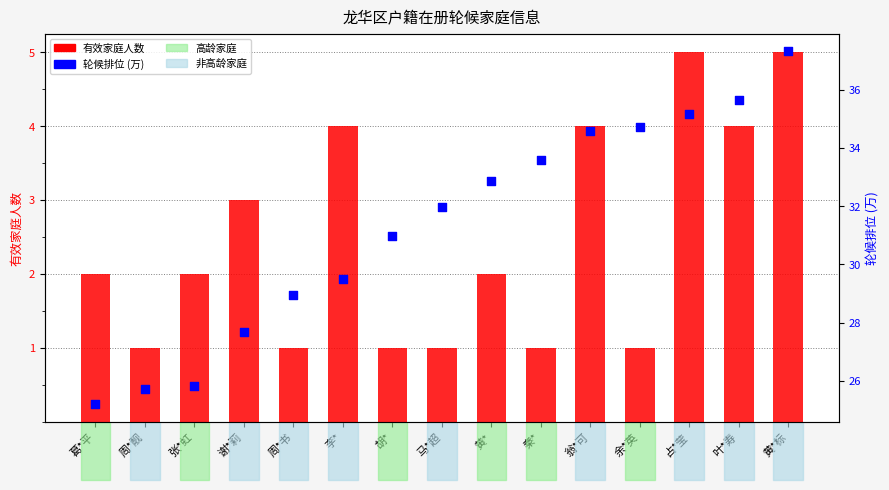

Which series has the largest Y range (max minus min)?

轮候排位 (万)